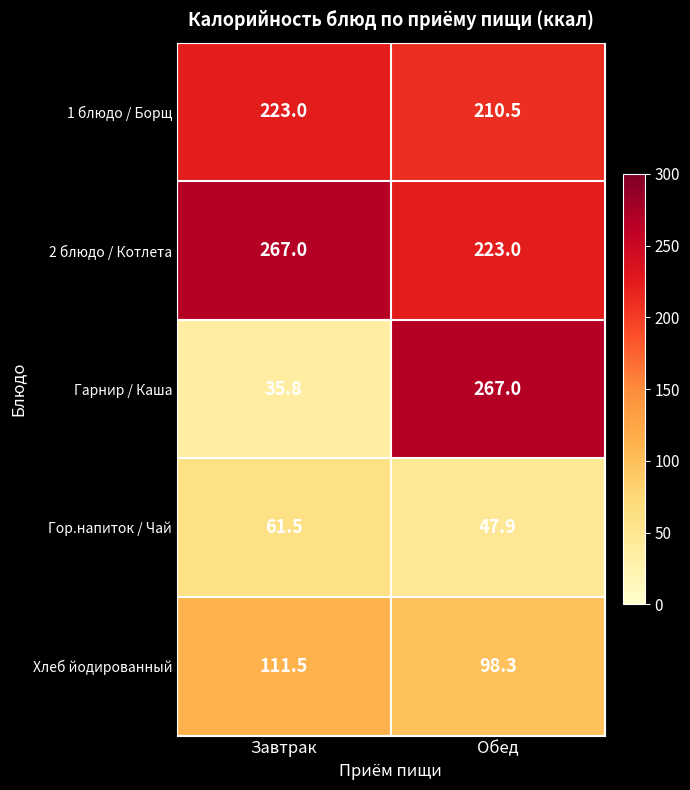

Reading right to left, list all the values displayed in this chart.

1 блюдо / Борщ: Обед=210.5	Завтрак=223.0
2 блюдо / Котлета: Обед=223.0	Завтрак=267.0
Гарнир / Каша: Обед=267.0	Завтрак=35.8
Гор.напиток / Чай: Обед=47.9	Завтрак=61.5
Хлеб йодированный: Обед=98.3	Завтрак=111.5